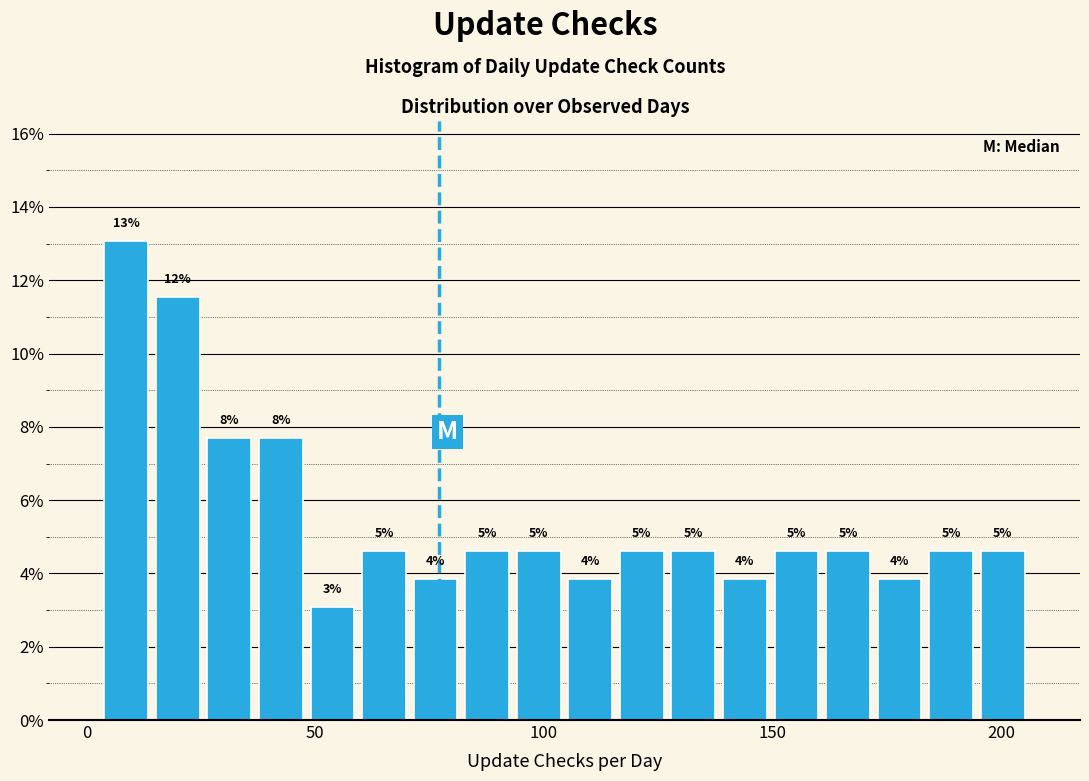

Read against the x-axis, roughly where is the centre of the tallest bar?

10